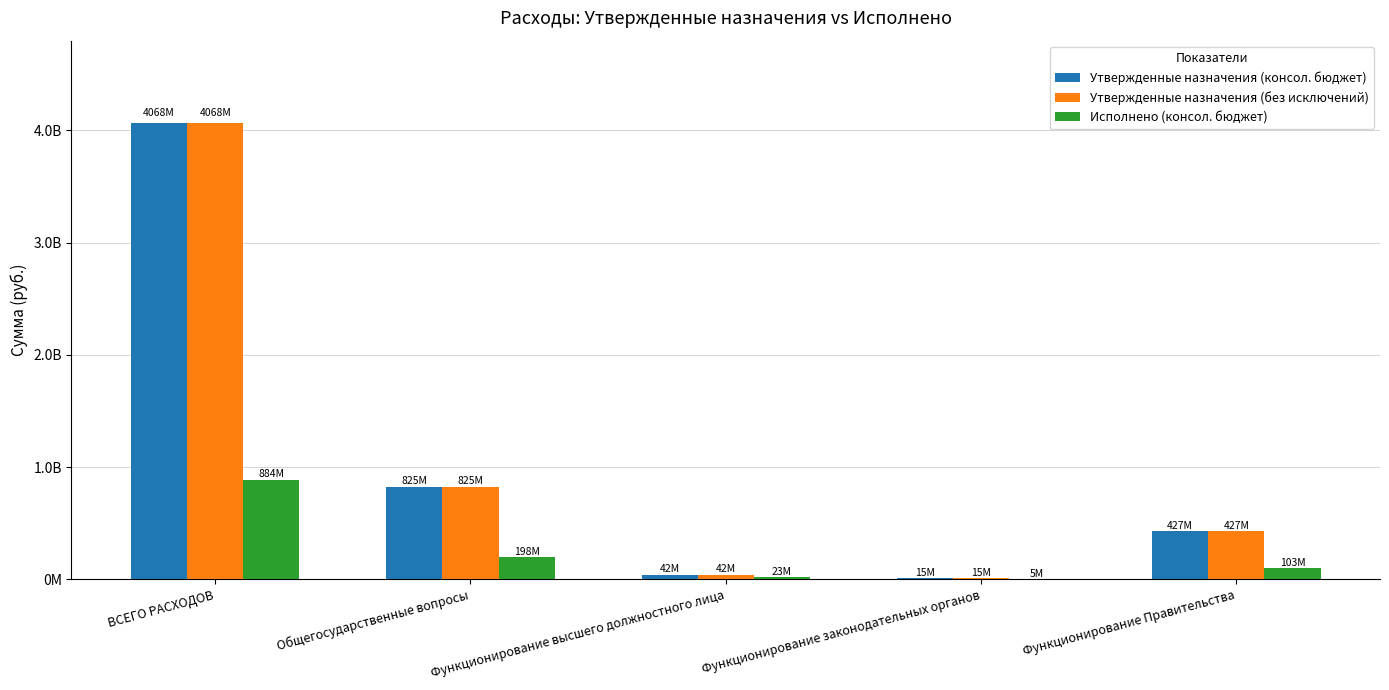

At which category does the chart reach its peak across all series?

ВСЕГО РАСХОДОВ